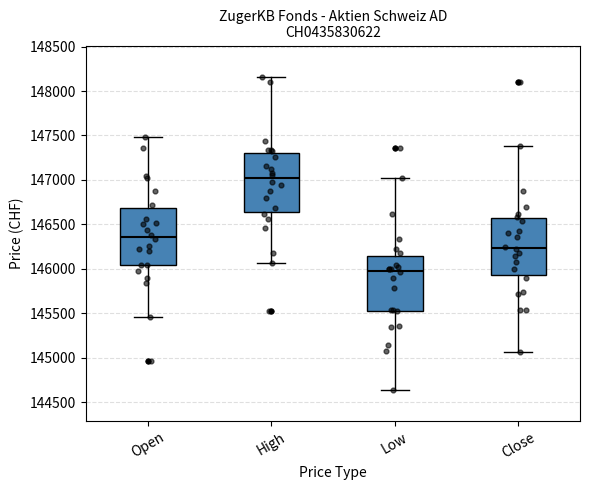

Reading left to right, read every box against the y-axis: the position of its median line, the range the box covers, and the ends of its whiskers. The values are not printed on the chart, so give them approximately, as read against the axis.

Open: median 146350, box 146050 to 146700, whiskers 145450 to 147500
High: median 147000, box 146650 to 147300, whiskers 146050 to 148150
Low: median 146000, box 145550 to 146150, whiskers 144650 to 147000
Close: median 146250, box 145950 to 146550, whiskers 145050 to 147400